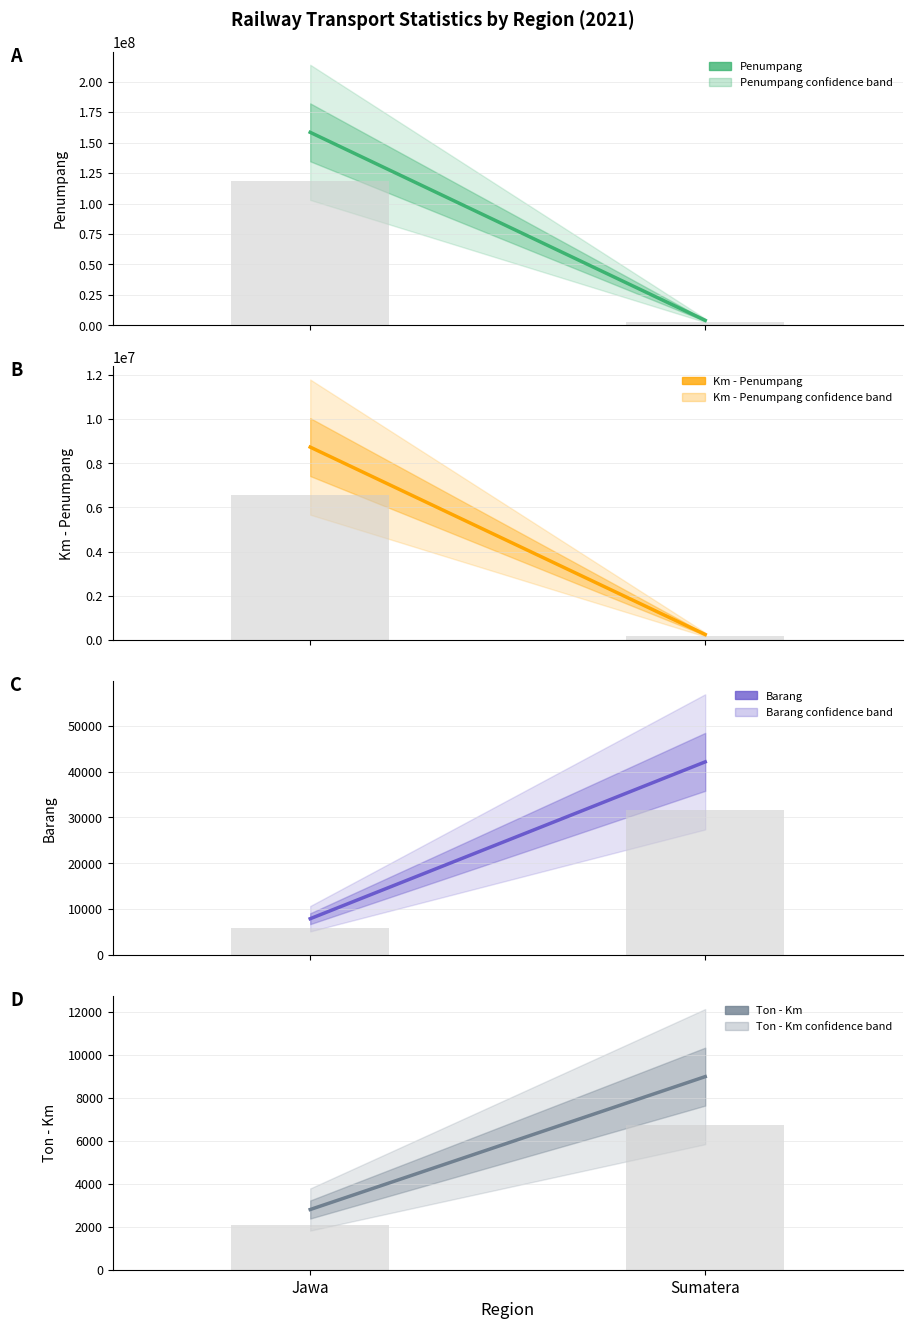

Reading right to left, extract all data points from this chart.

Penumpang: 4151993	158397914
Km - Penumpang: 257701	8729963
Barang: 42129	7909
Ton - Km: 8993	2804